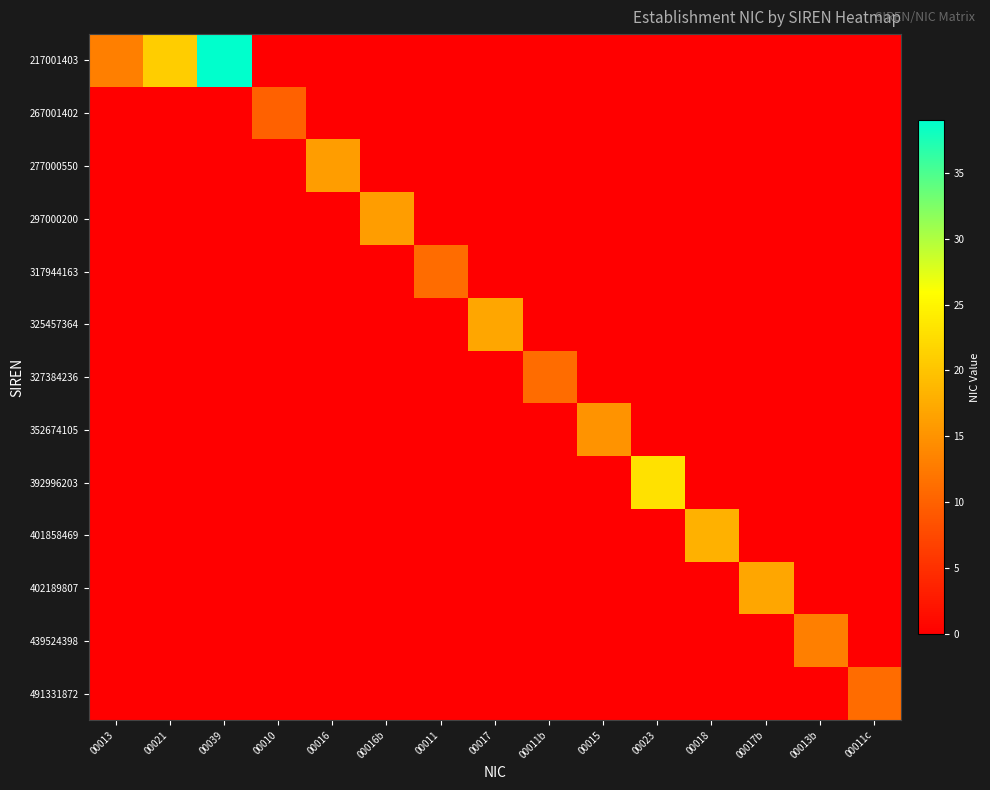

Reading left to right, what are all the values shown in this chart?

217001403: 00013=13	00021=21	00039=39	00010=0	00016=0	00016b=0	00011=0	00017=0	00011b=0	00015=0	00023=0	00018=0	00017b=0	00013b=0	00011c=0
267001402: 00013=0	00021=0	00039=0	00010=10	00016=0	00016b=0	00011=0	00017=0	00011b=0	00015=0	00023=0	00018=0	00017b=0	00013b=0	00011c=0
277000550: 00013=0	00021=0	00039=0	00010=0	00016=16	00016b=0	00011=0	00017=0	00011b=0	00015=0	00023=0	00018=0	00017b=0	00013b=0	00011c=0
297000200: 00013=0	00021=0	00039=0	00010=0	00016=0	00016b=16	00011=0	00017=0	00011b=0	00015=0	00023=0	00018=0	00017b=0	00013b=0	00011c=0
317944163: 00013=0	00021=0	00039=0	00010=0	00016=0	00016b=0	00011=11	00017=0	00011b=0	00015=0	00023=0	00018=0	00017b=0	00013b=0	00011c=0
325457364: 00013=0	00021=0	00039=0	00010=0	00016=0	00016b=0	00011=0	00017=17	00011b=0	00015=0	00023=0	00018=0	00017b=0	00013b=0	00011c=0
327384236: 00013=0	00021=0	00039=0	00010=0	00016=0	00016b=0	00011=0	00017=0	00011b=11	00015=0	00023=0	00018=0	00017b=0	00013b=0	00011c=0
352674105: 00013=0	00021=0	00039=0	00010=0	00016=0	00016b=0	00011=0	00017=0	00011b=0	00015=15	00023=0	00018=0	00017b=0	00013b=0	00011c=0
392996203: 00013=0	00021=0	00039=0	00010=0	00016=0	00016b=0	00011=0	00017=0	00011b=0	00015=0	00023=23	00018=0	00017b=0	00013b=0	00011c=0
401858469: 00013=0	00021=0	00039=0	00010=0	00016=0	00016b=0	00011=0	00017=0	00011b=0	00015=0	00023=0	00018=18	00017b=0	00013b=0	00011c=0
402189807: 00013=0	00021=0	00039=0	00010=0	00016=0	00016b=0	00011=0	00017=0	00011b=0	00015=0	00023=0	00018=0	00017b=17	00013b=0	00011c=0
439524398: 00013=0	00021=0	00039=0	00010=0	00016=0	00016b=0	00011=0	00017=0	00011b=0	00015=0	00023=0	00018=0	00017b=0	00013b=13	00011c=0
491331872: 00013=0	00021=0	00039=0	00010=0	00016=0	00016b=0	00011=0	00017=0	00011b=0	00015=0	00023=0	00018=0	00017b=0	00013b=0	00011c=11